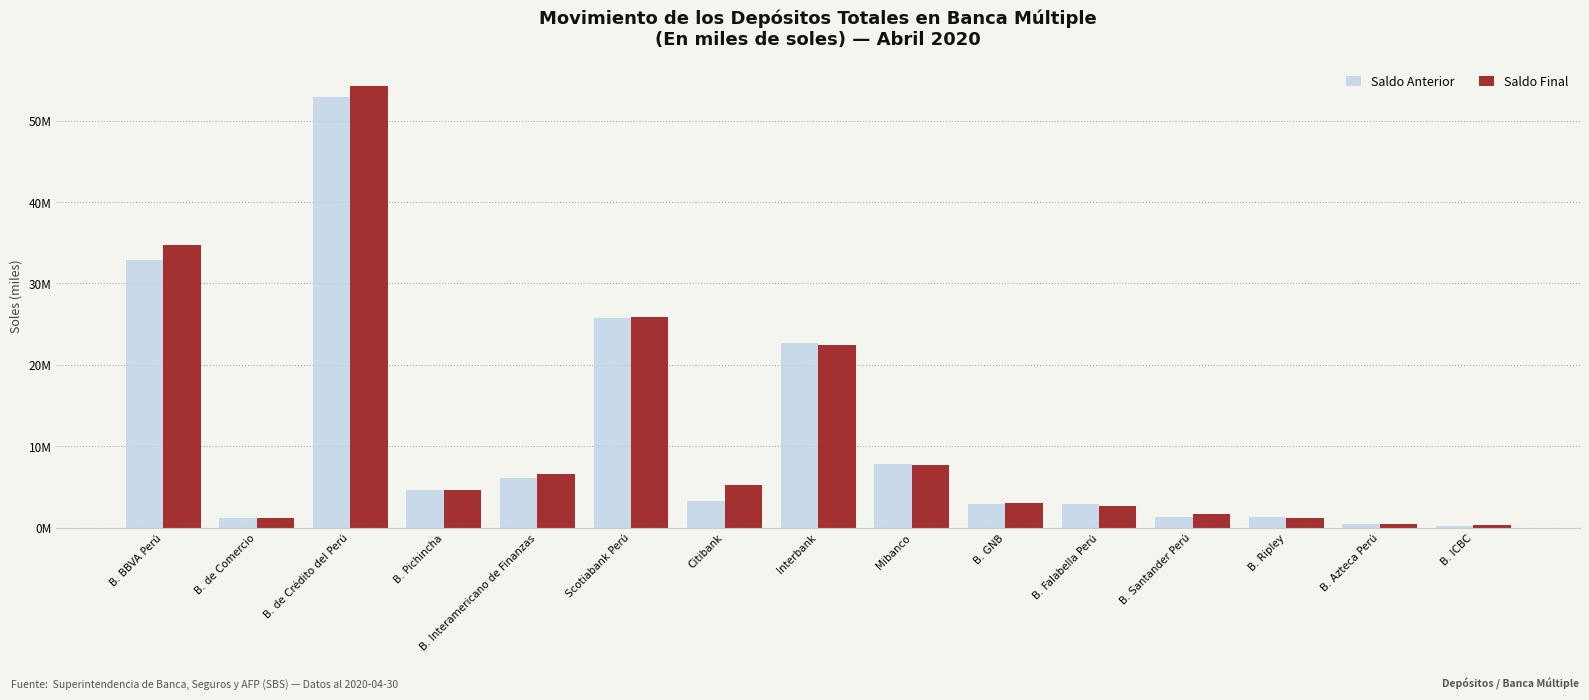

Reading left to right, list all the values displayed in this chart.

Saldo Anterior: 32924747.7	1150809.6	52848002.3	4634088.5	6052434.0	25757568.3	3328392.8	22696148.7	7847722.9	2967417.9	2952667.3	1330972.8	1286482.2	441270.2	253214.1
Saldo Final: 34677146.1	1174250.5	54220128.1	4611708.5	6532173.9	25928641.6	5202518.5	22453643.5	7748207.3	3014569.3	2605734.7	1680420.1	1205037.7	437834.4	317817.7